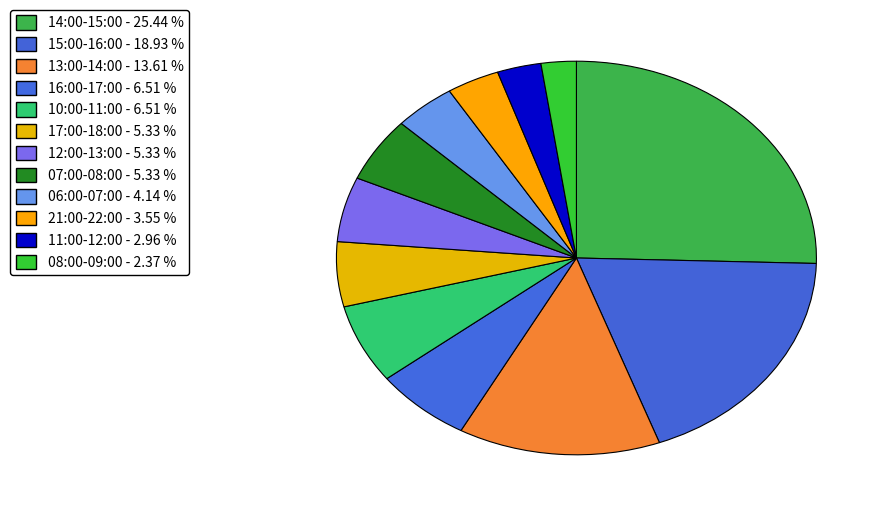

How many segments does this pie chart have?

12